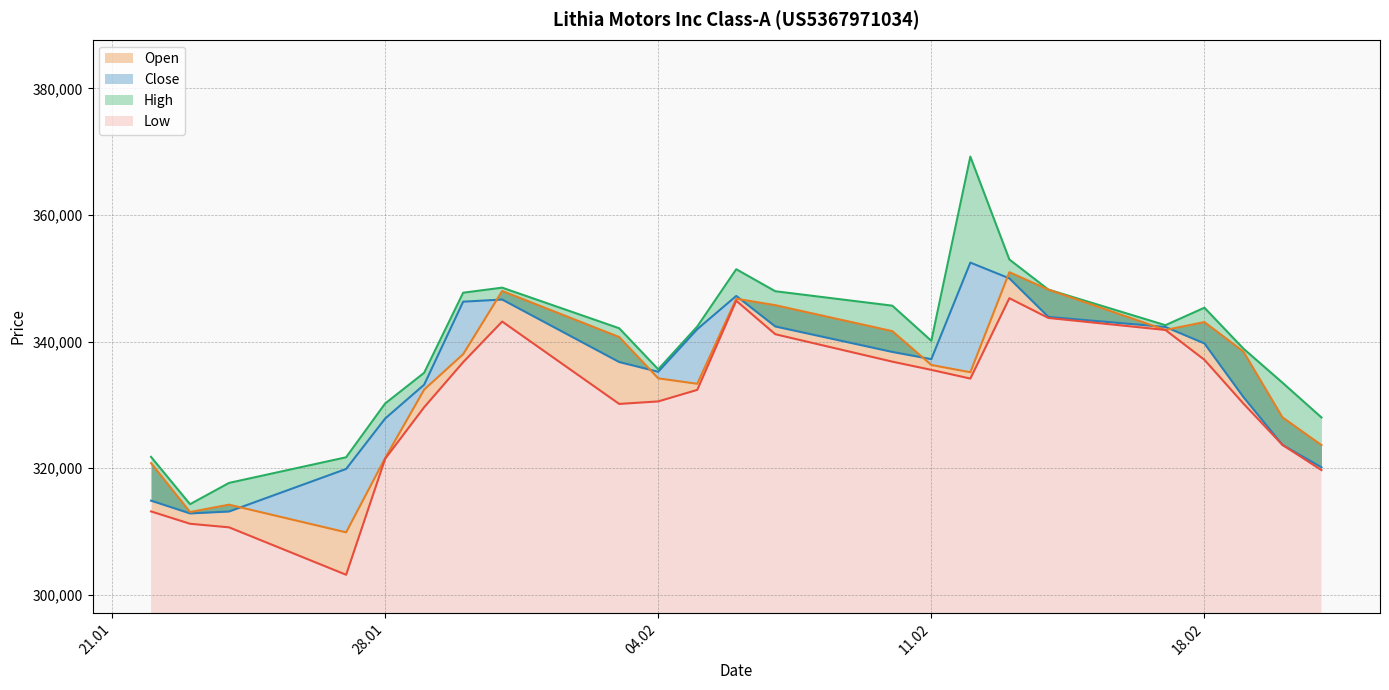

At which label is Low closest to 325023?

20.02.2025